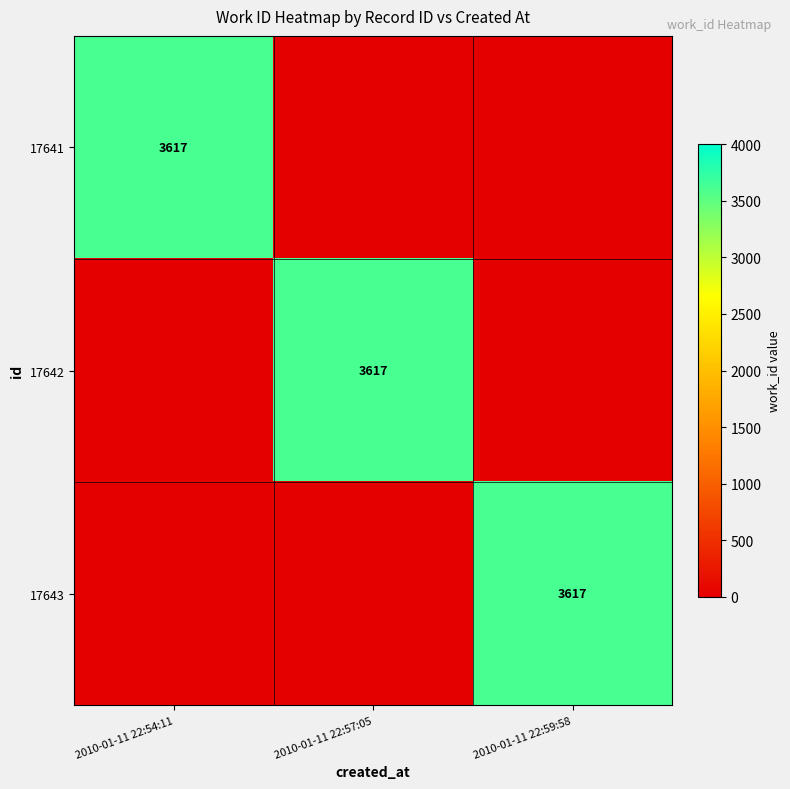

How many series are shown in this chart?

3